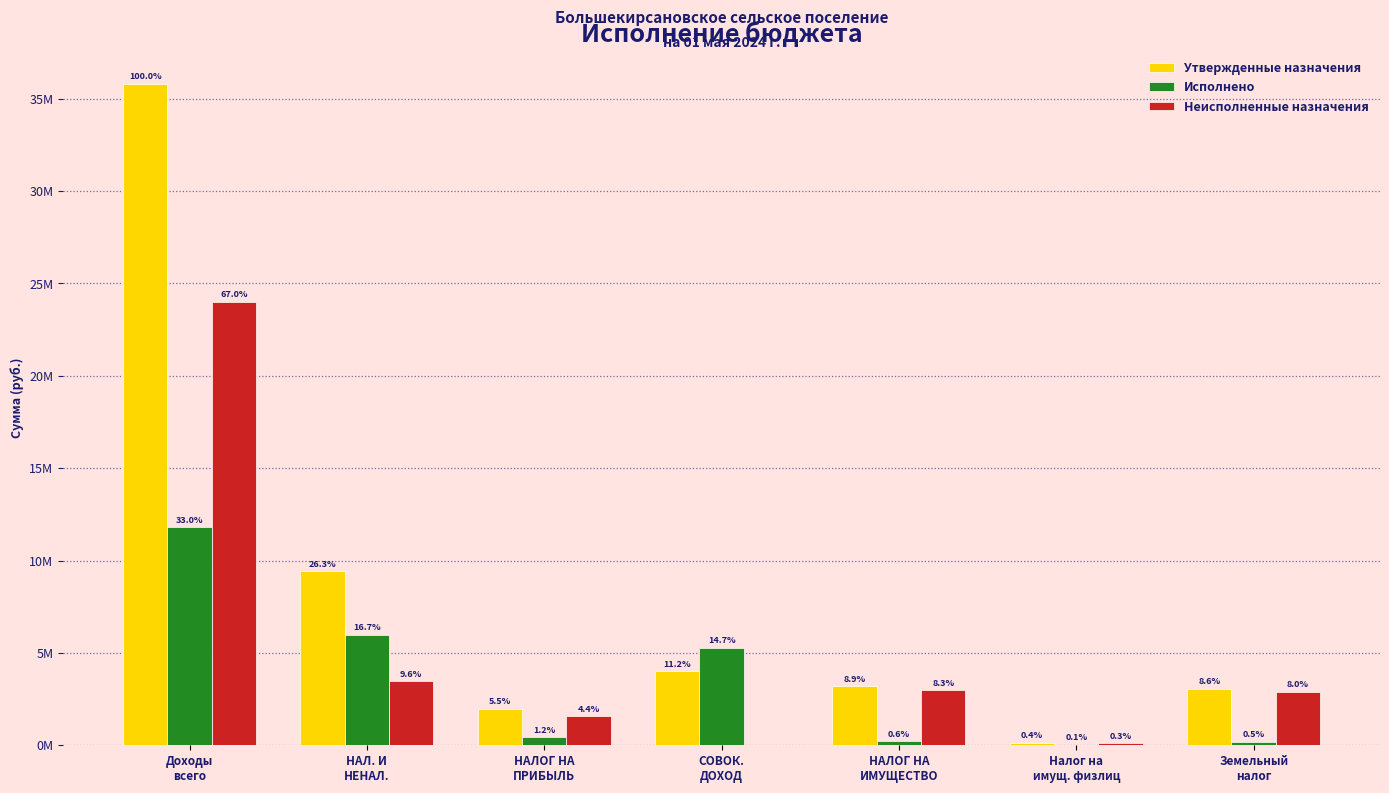

The value of Неисполненные назначения at Налог на
имущ. физлиц is 100739.5. True or false?

True